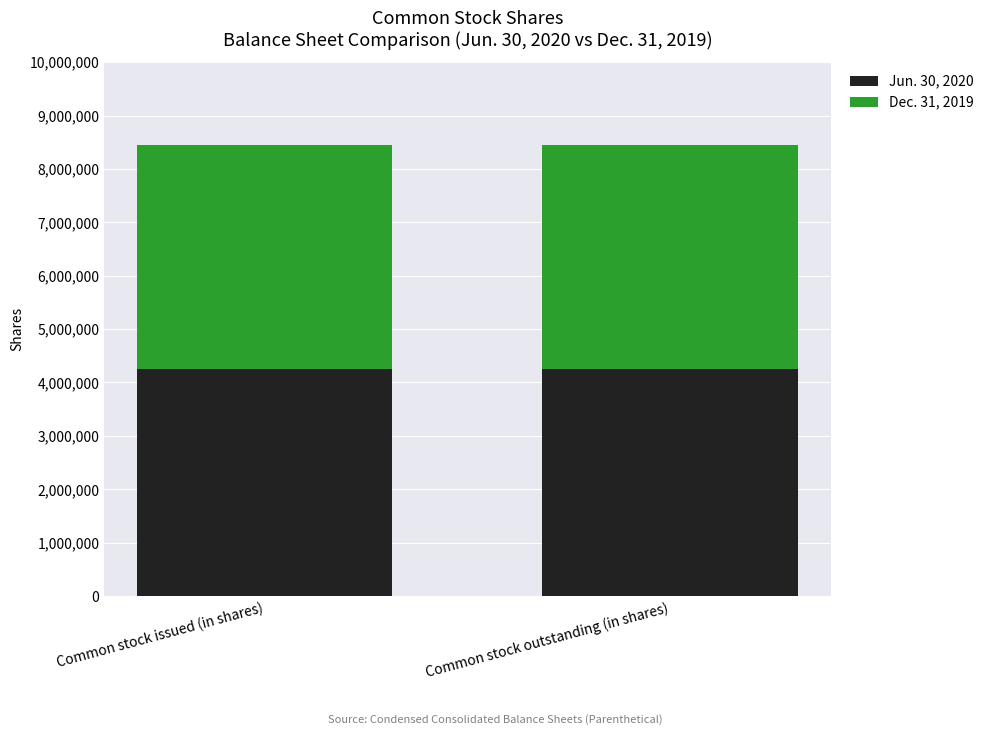

Count the number of data series in this chart.

2